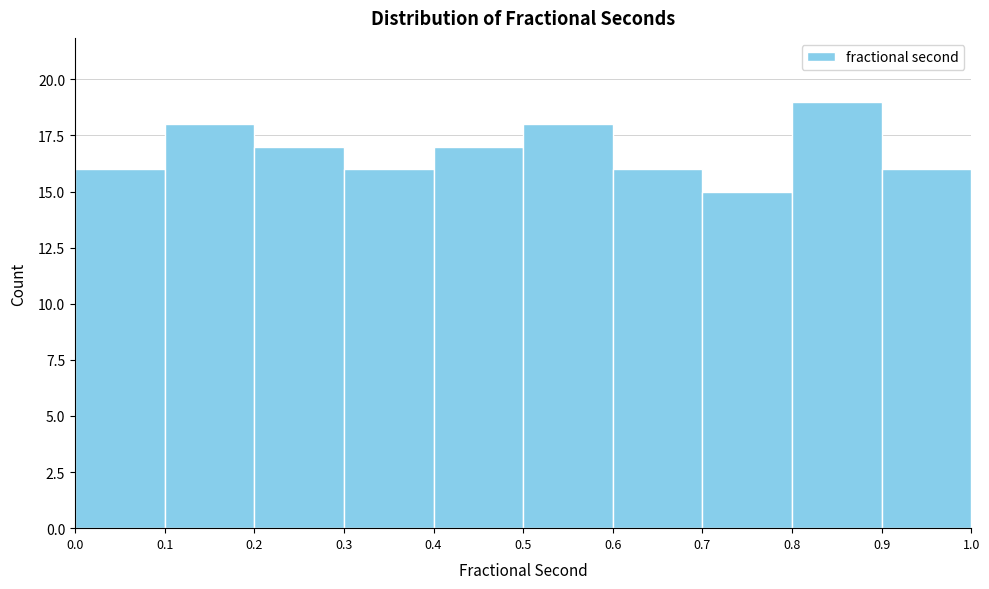

Reading left to right, transcribe this chart: for each bar, give the range it covers on the x-axis and its height. The values are not printed on the chart, so give them approximately, as read against the axis.

0.0 to 0.1: 16
0.1 to 0.2: 18
0.2 to 0.3: 17
0.3 to 0.4: 16
0.4 to 0.5: 17
0.5 to 0.6: 18
0.6 to 0.7: 16
0.7 to 0.8: 15
0.8 to 0.9: 19
0.9 to 1.0: 16